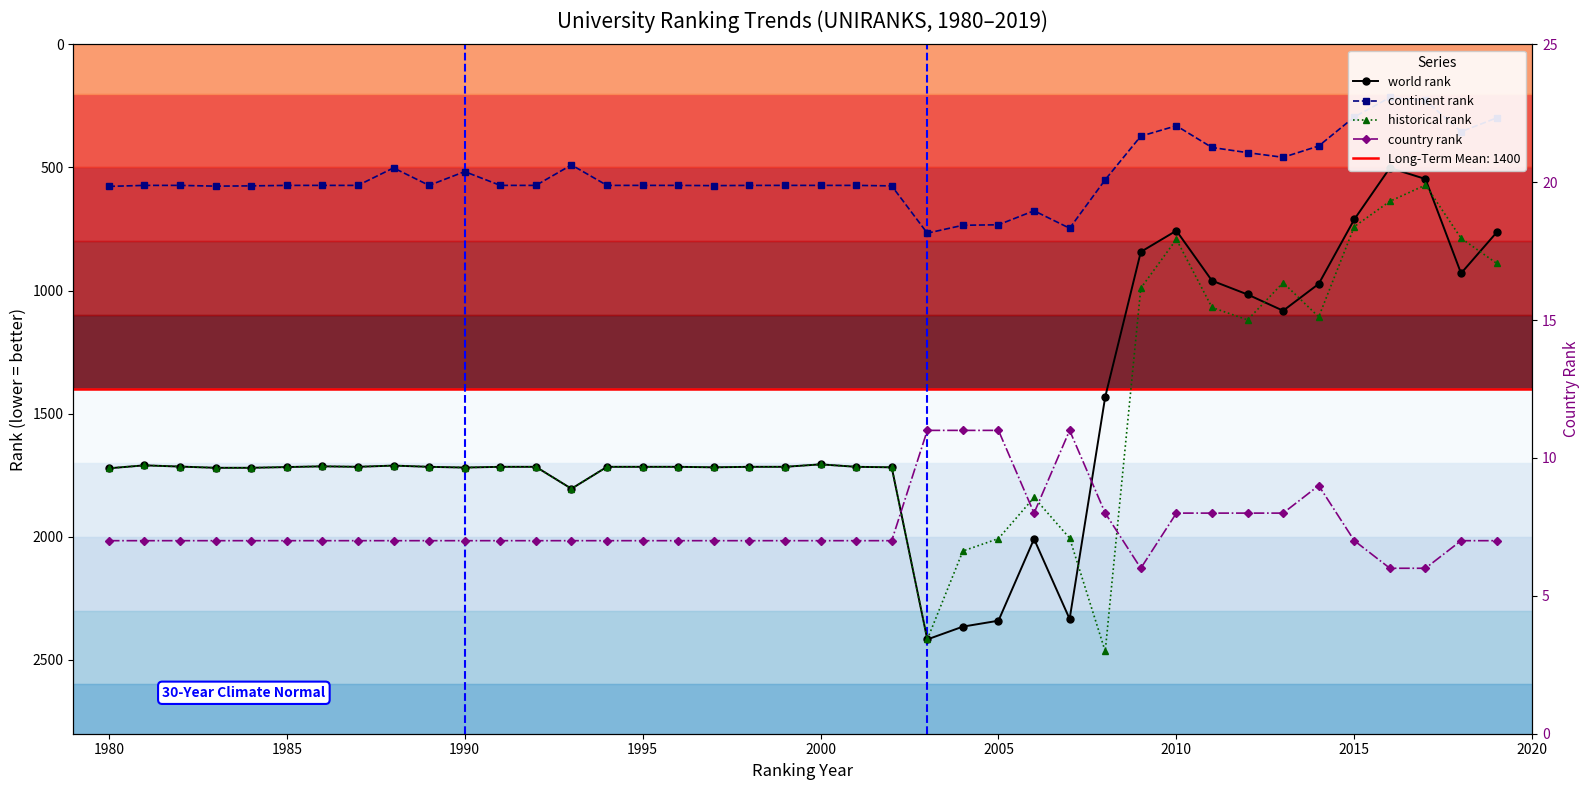

True or false: country rank and historical rank cross at least once.

False